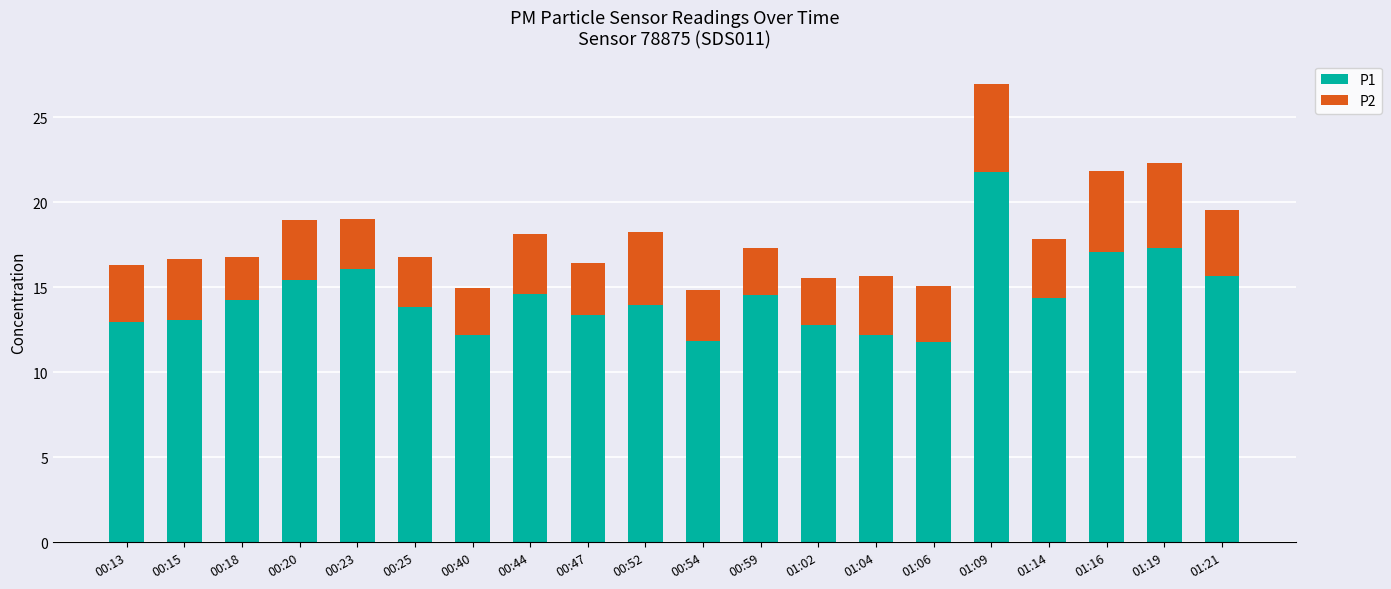

What is the minimum value for P1?

11.8